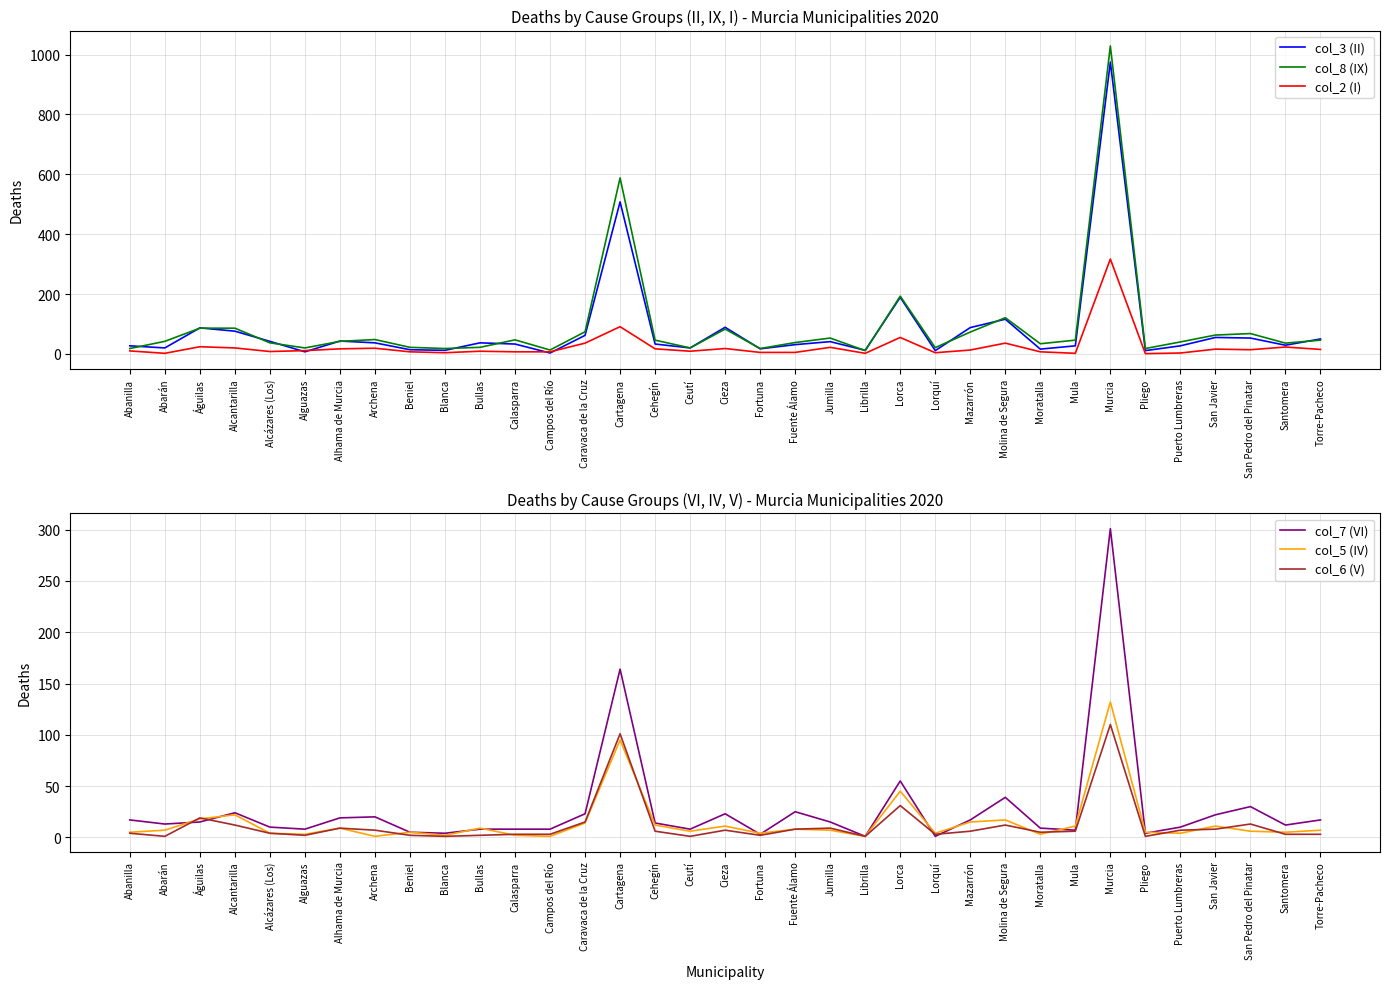

List the series in order of their peak value, lowest first.

col_6 (V), col_5 (IV), col_7 (VI), col_2 (I), col_3 (II), col_8 (IX)